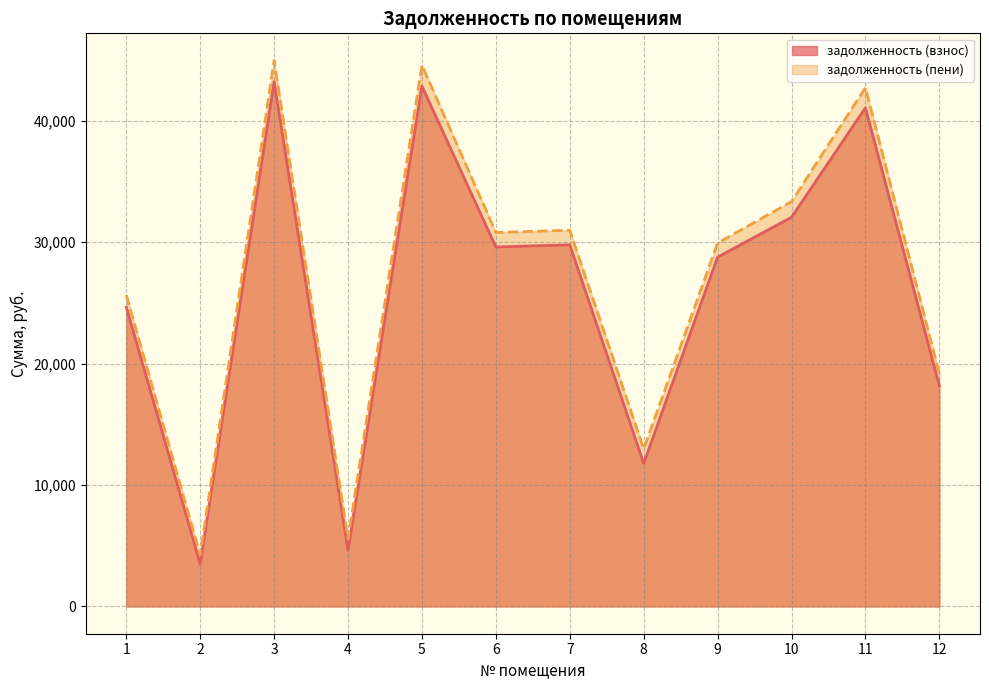

Where is the first local minimum for задолженность (пени)?

2